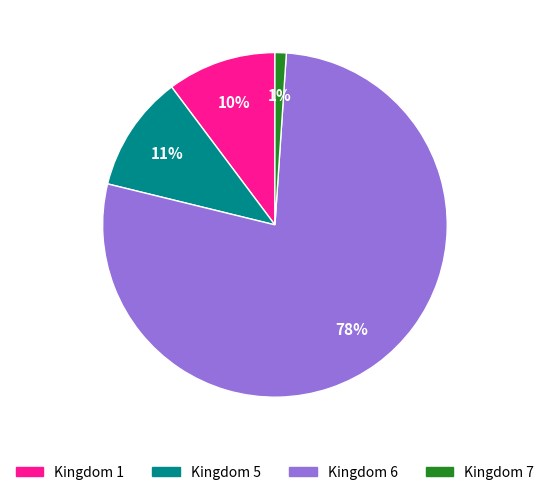

Between Kingdom 7 and Kingdom 6, which is larger?

Kingdom 6